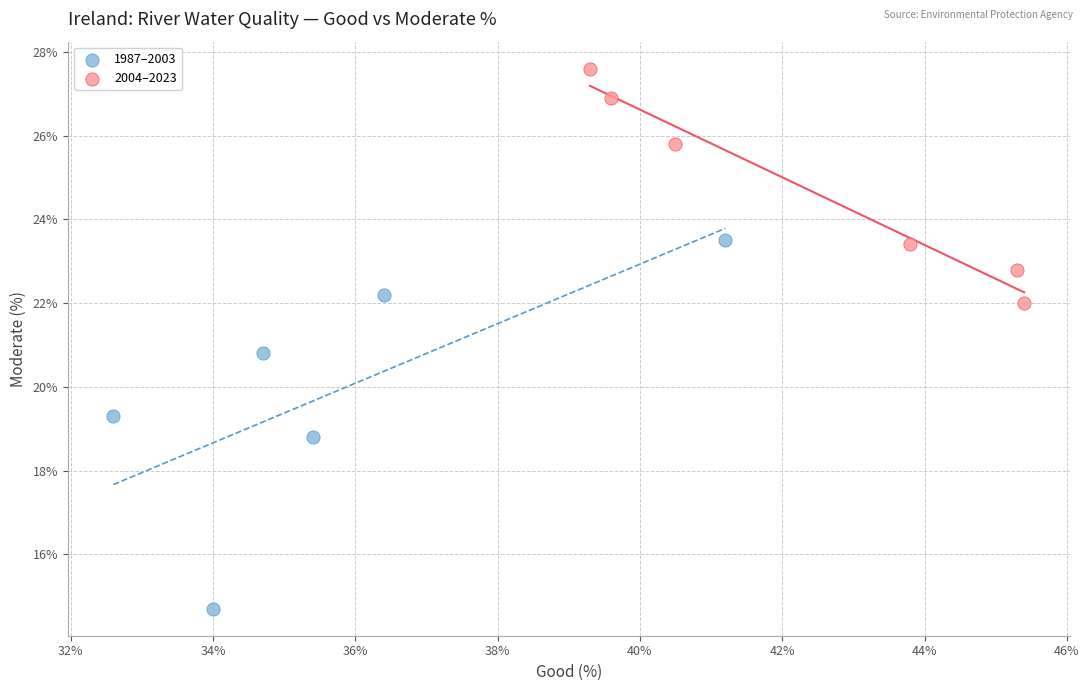

What are all the series names shown in the legend?

1987–2003, 2004–2023